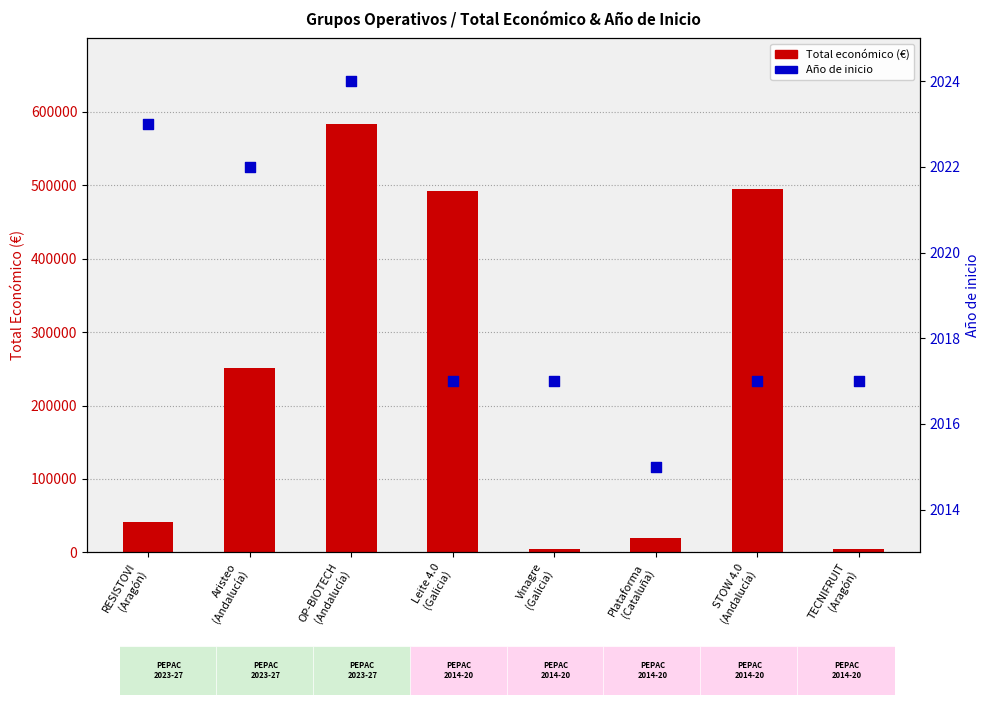

At how many categories does at least one series exceed 395978?

3